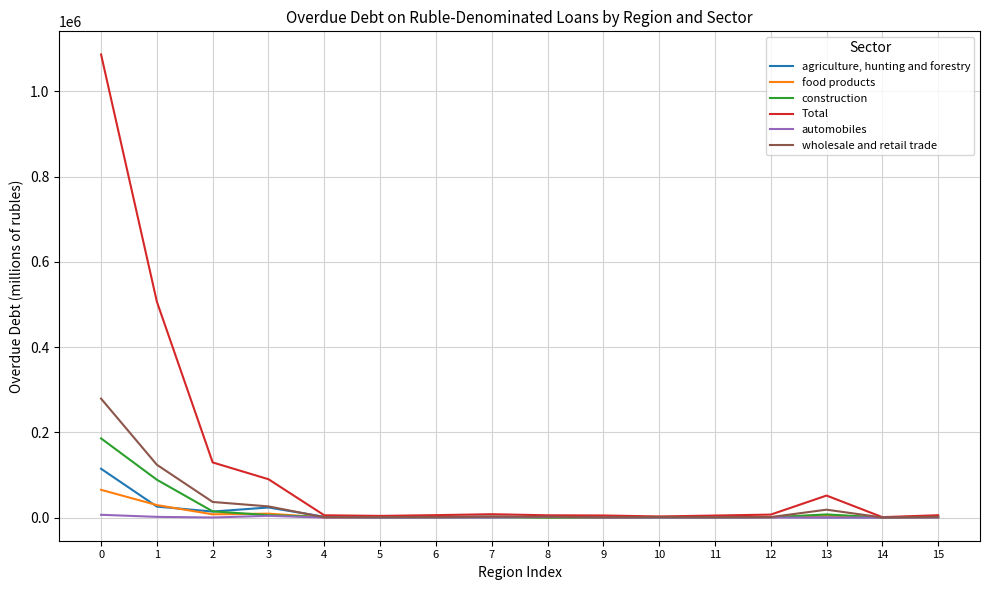

Which series has the largest total across all categories?

Total